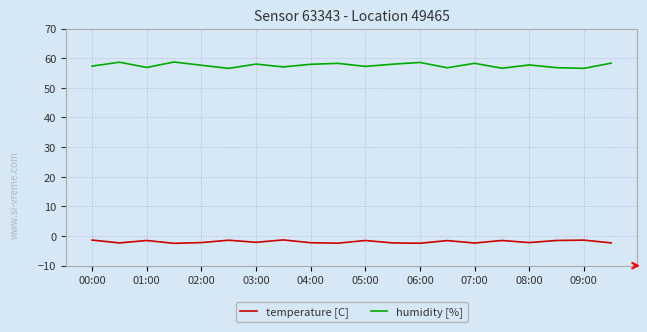

What is the highest value of the humidity [%] series?

58.7